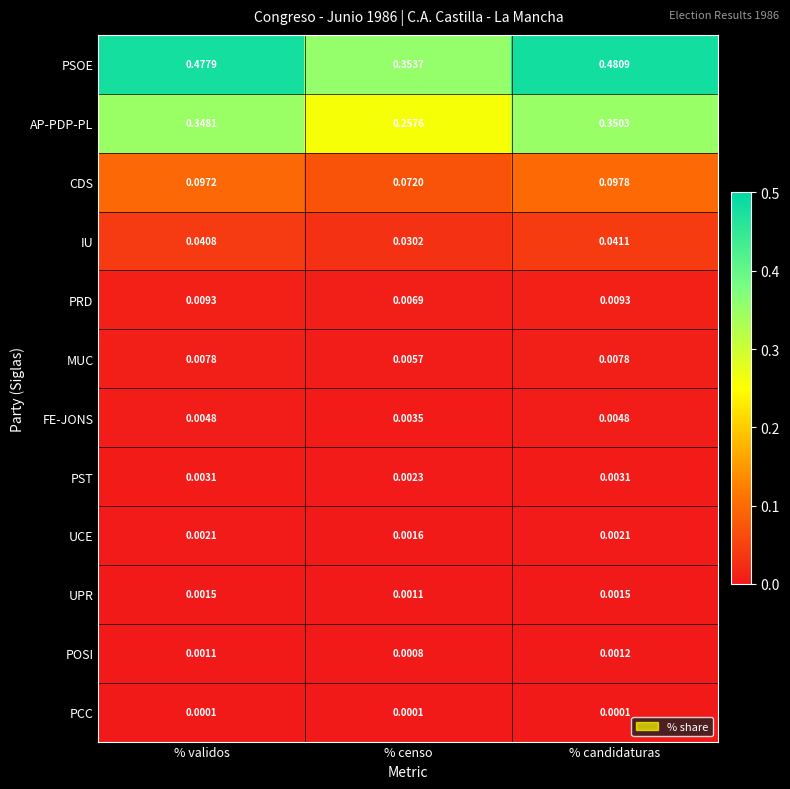

At how many categories does at least one series exceed 0?

3